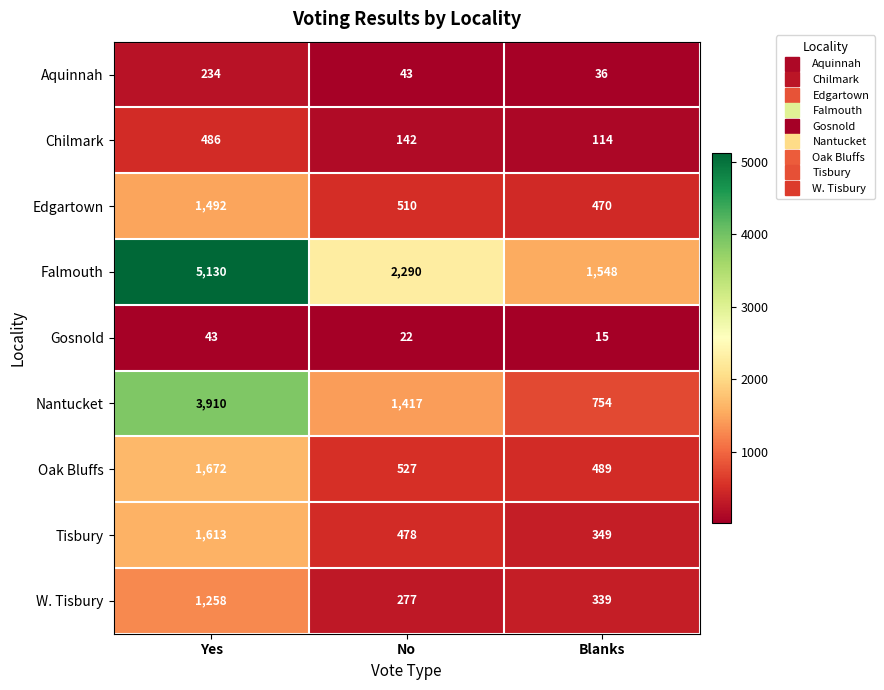

At how many categories does at least one series exceed 981?

3